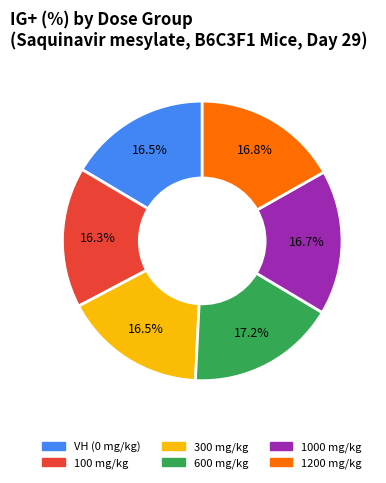

Is there a majority slice in this chart?

No